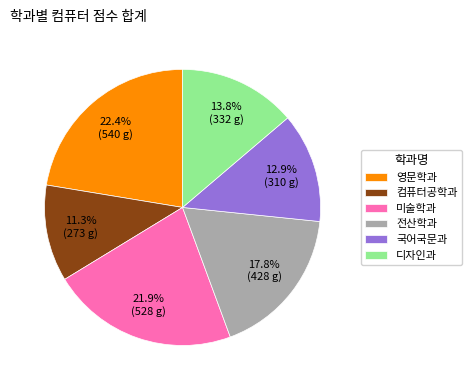

What percentage is the 전산학과 slice, to the nearest percent?

18%